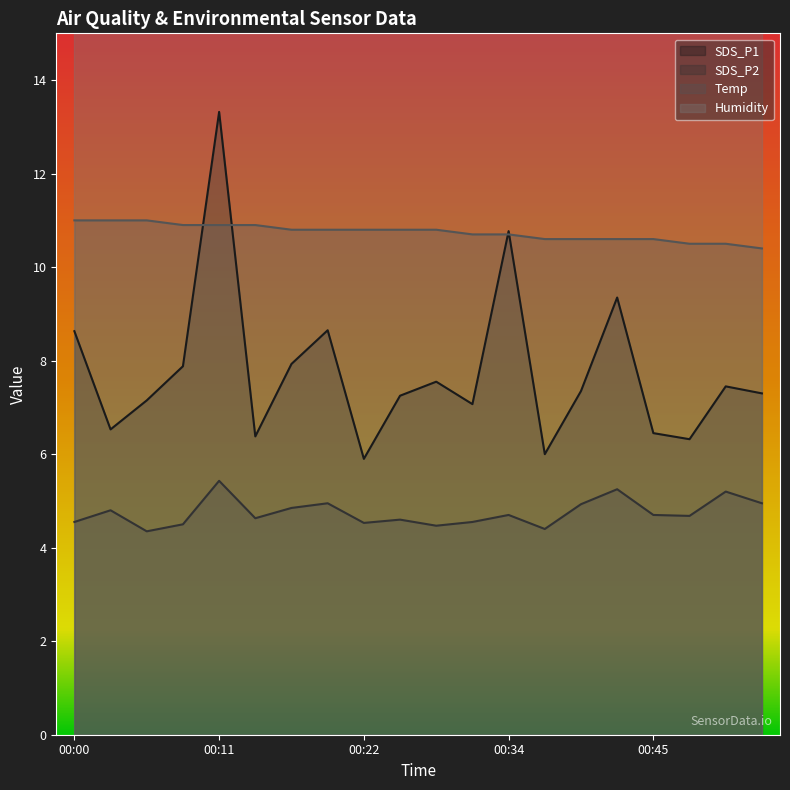

What is the average value of the Temp series?

10.7